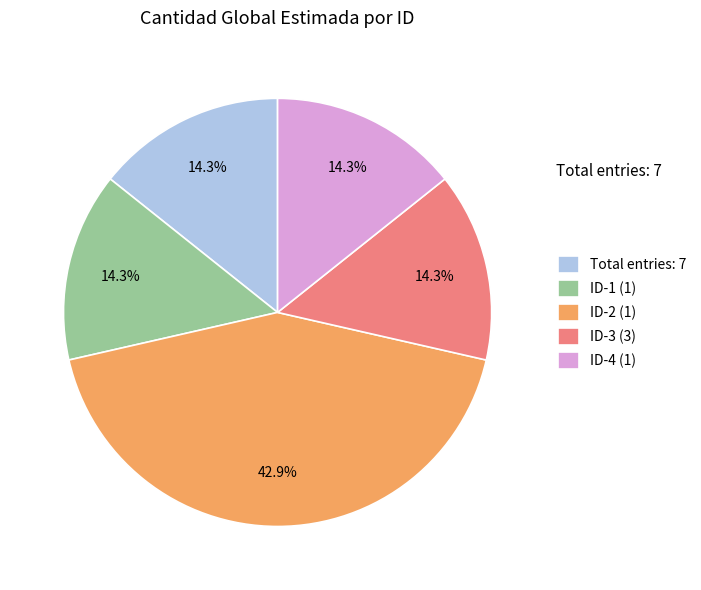

Combined, do ID-4 (1) and ID-3 (3) account for over 50%?

No